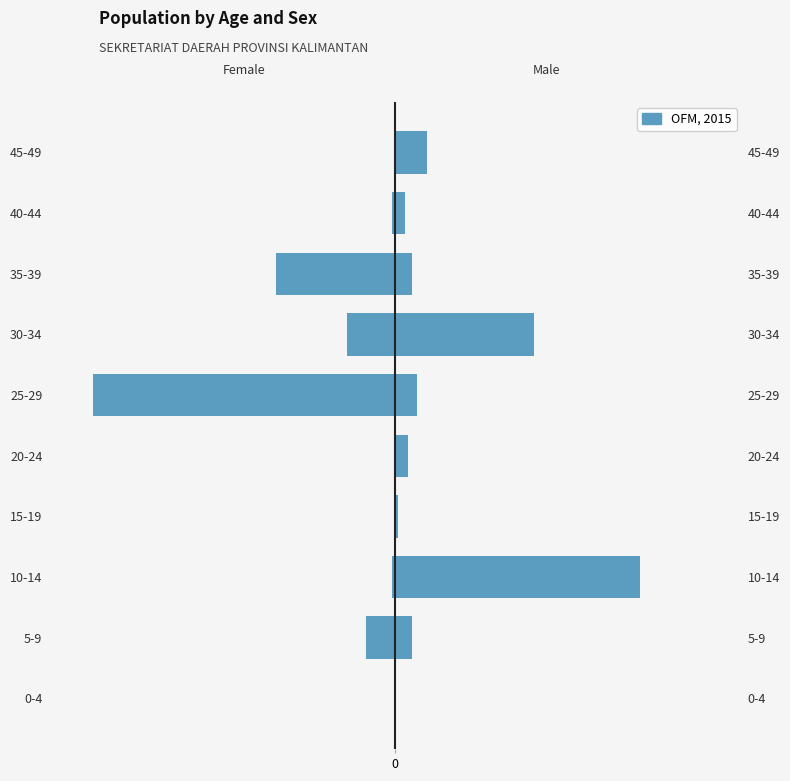

Does the chart contain any negative values?

Yes